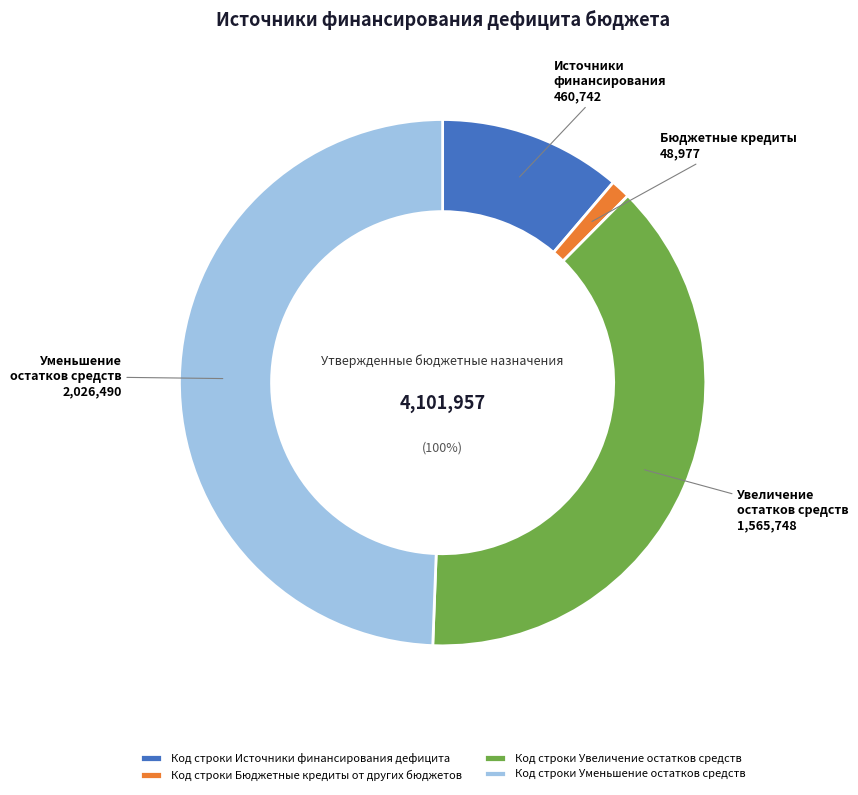

Count the number of slices in the pie.

4